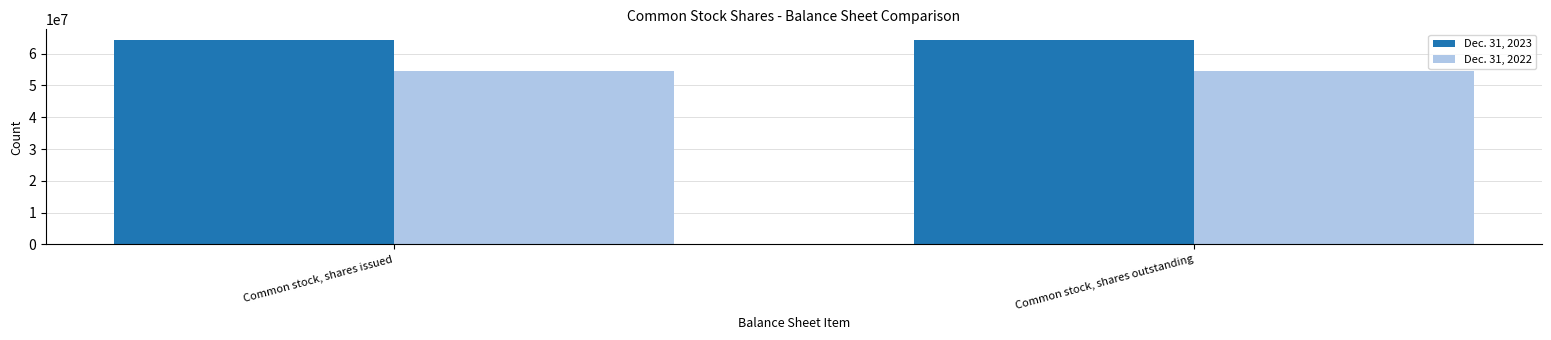

The value of Dec. 31, 2023 at Common stock, shares outstanding is 64393744. True or false?

True